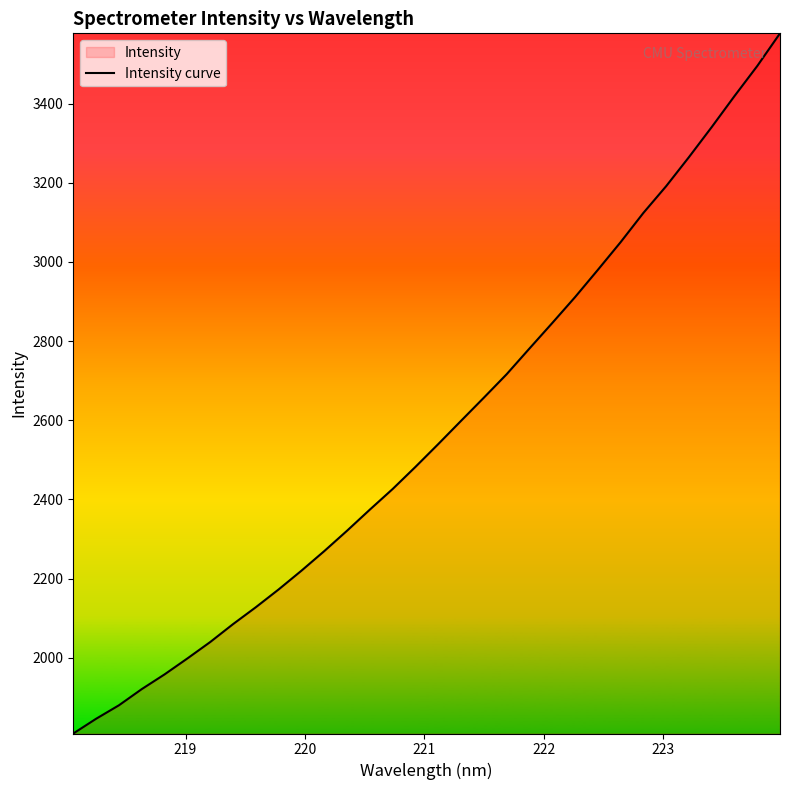

What is the difference between the maximum and minimum values?

1768.8